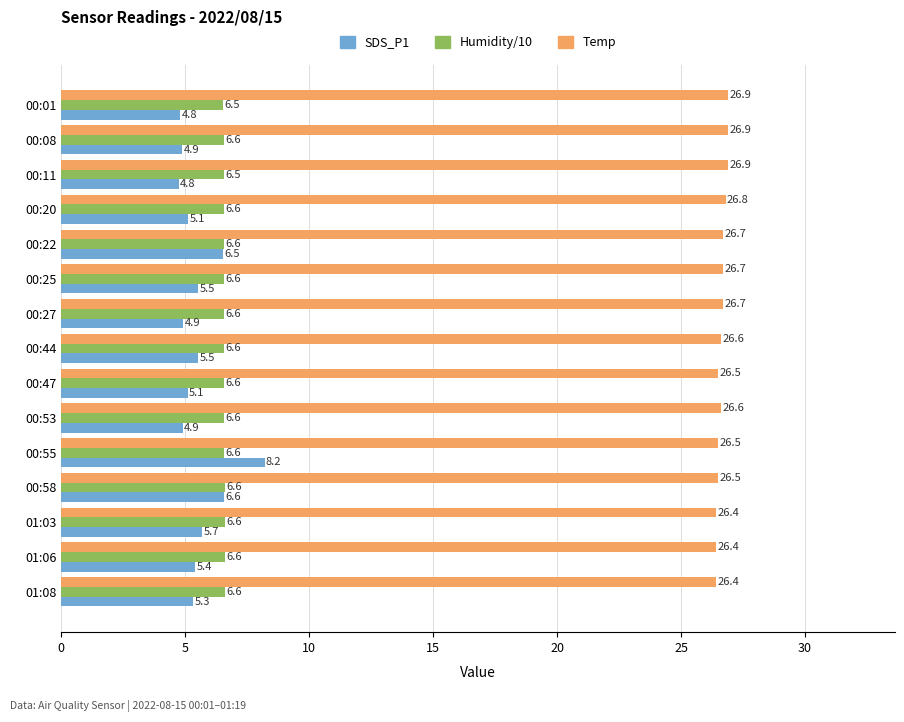

True or false: Temp has a value of 26.7 at 00:22.

True